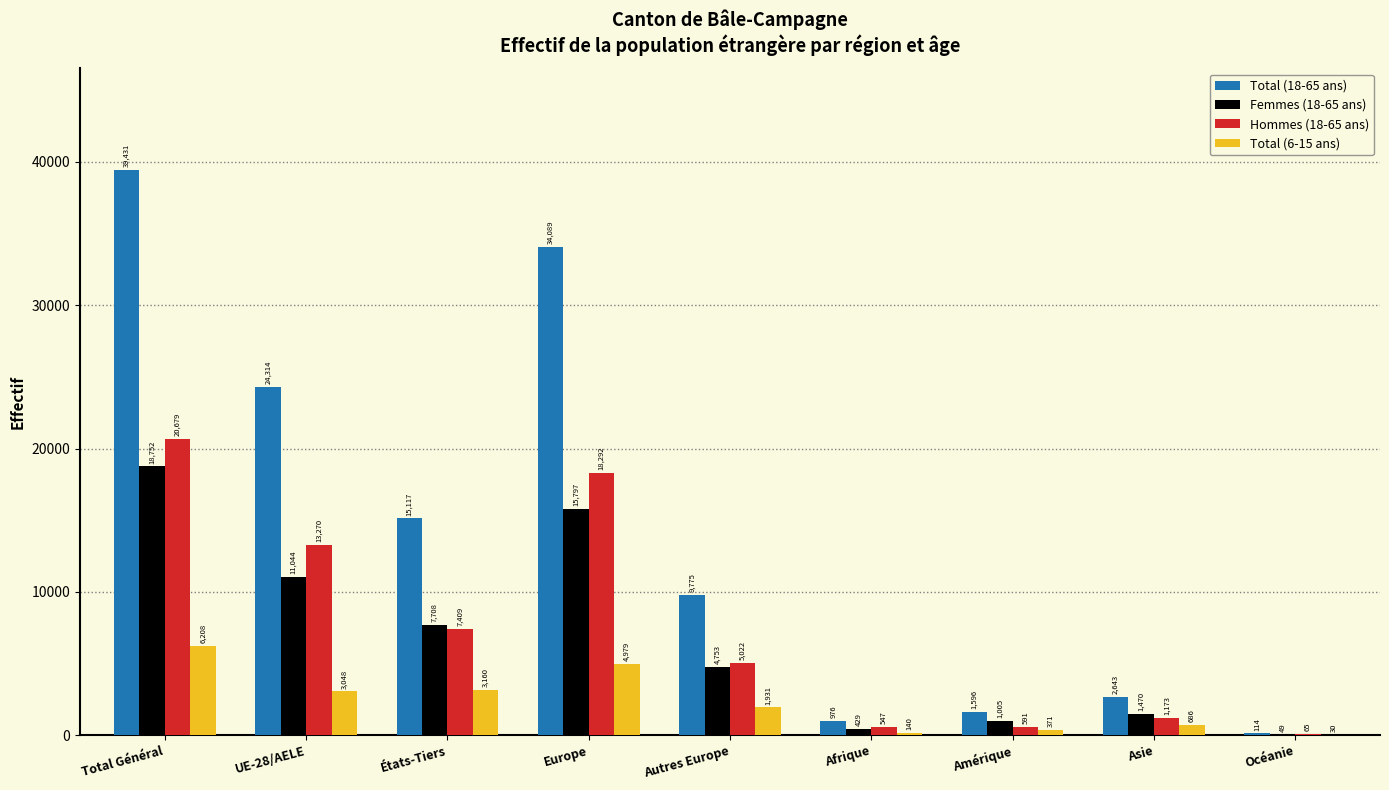

Which series changed the most between Total Général and Afrique?

Total (18-65 ans)